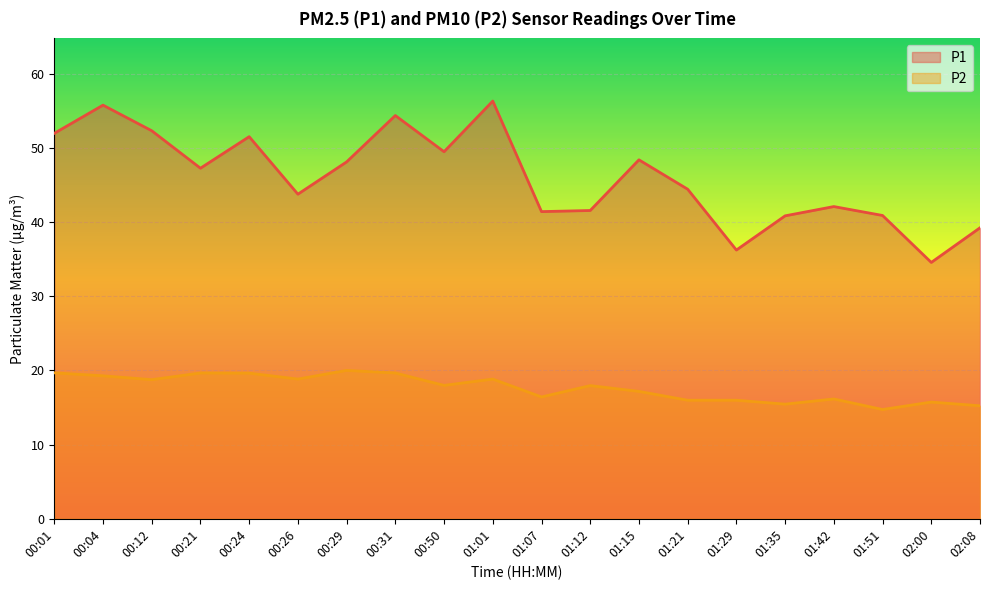

How many data points in P1 are less than 47?

10